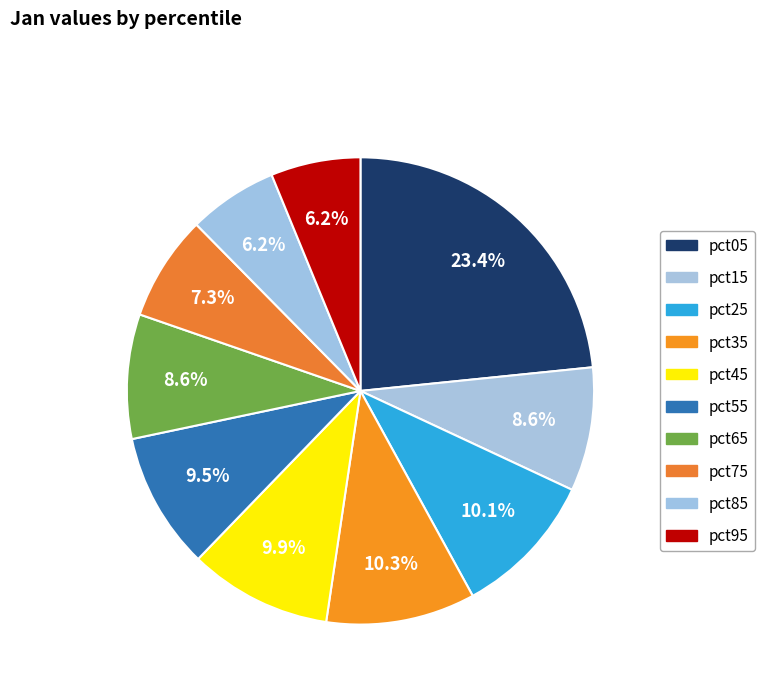

The pct65 slice represents 18% of the pie. True or false?

False